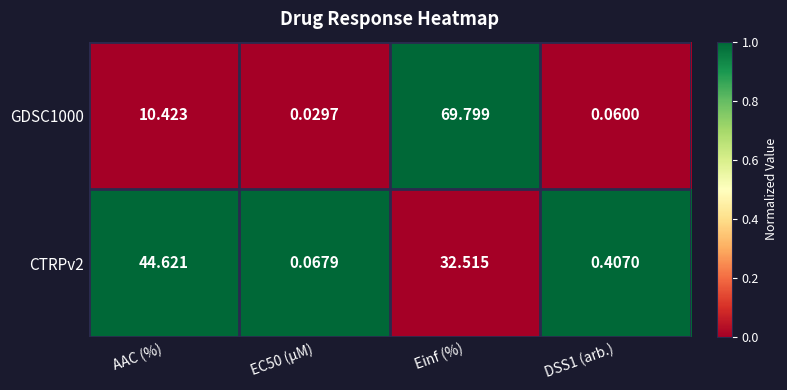

Which label corresponds to the largest value in the chart?

Einf (%)